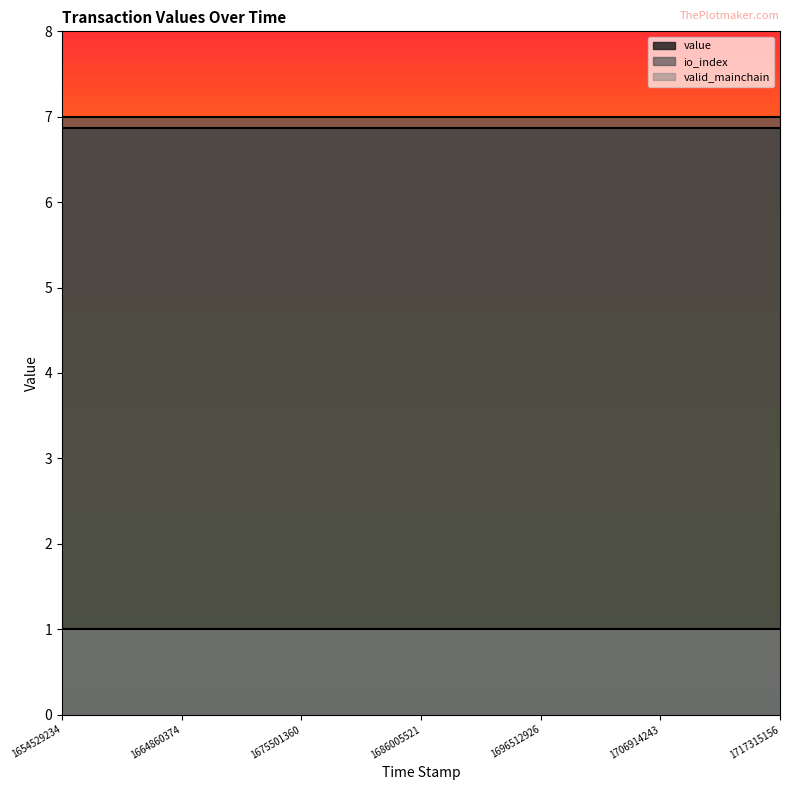

What is the maximum value shown in the chart?

7.0